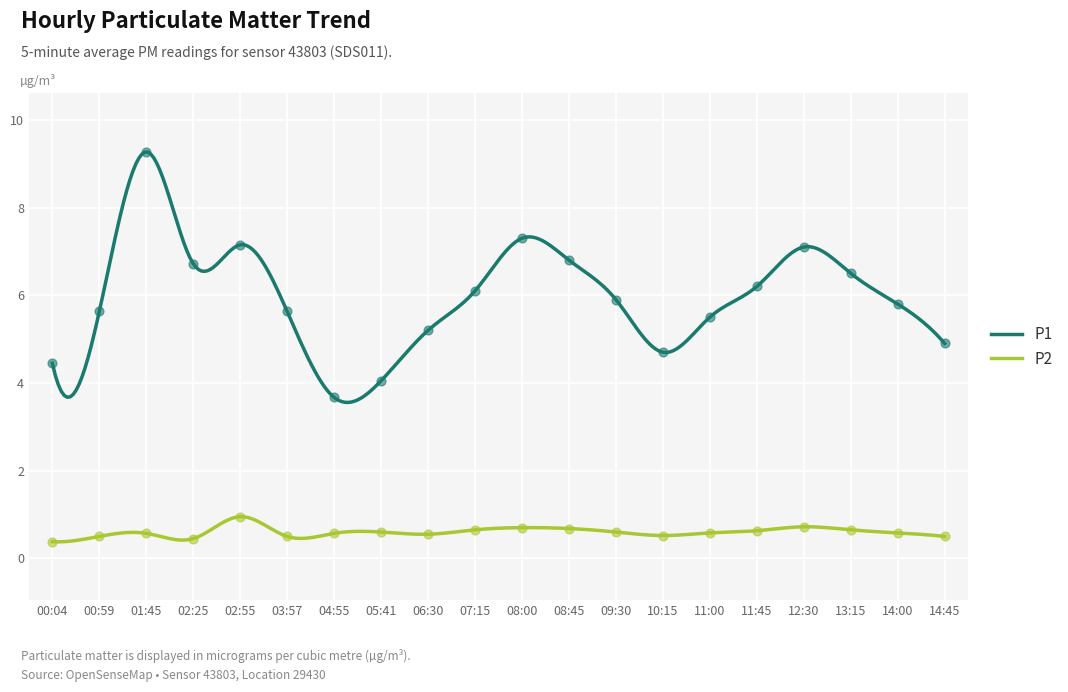

Which series has the largest total across all categories?

P1